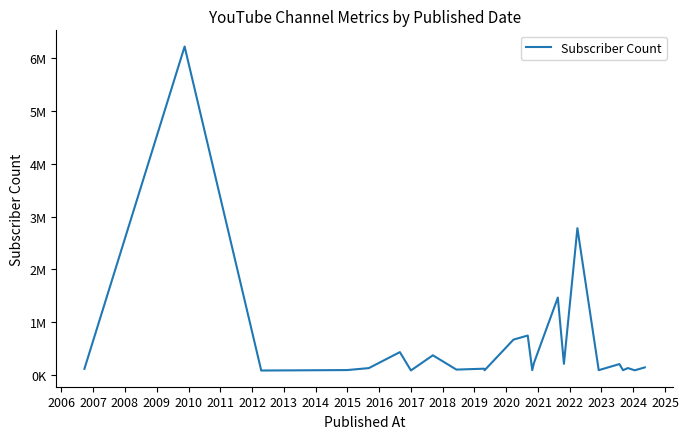

Where is the data nearest to the value 3151250?

2022